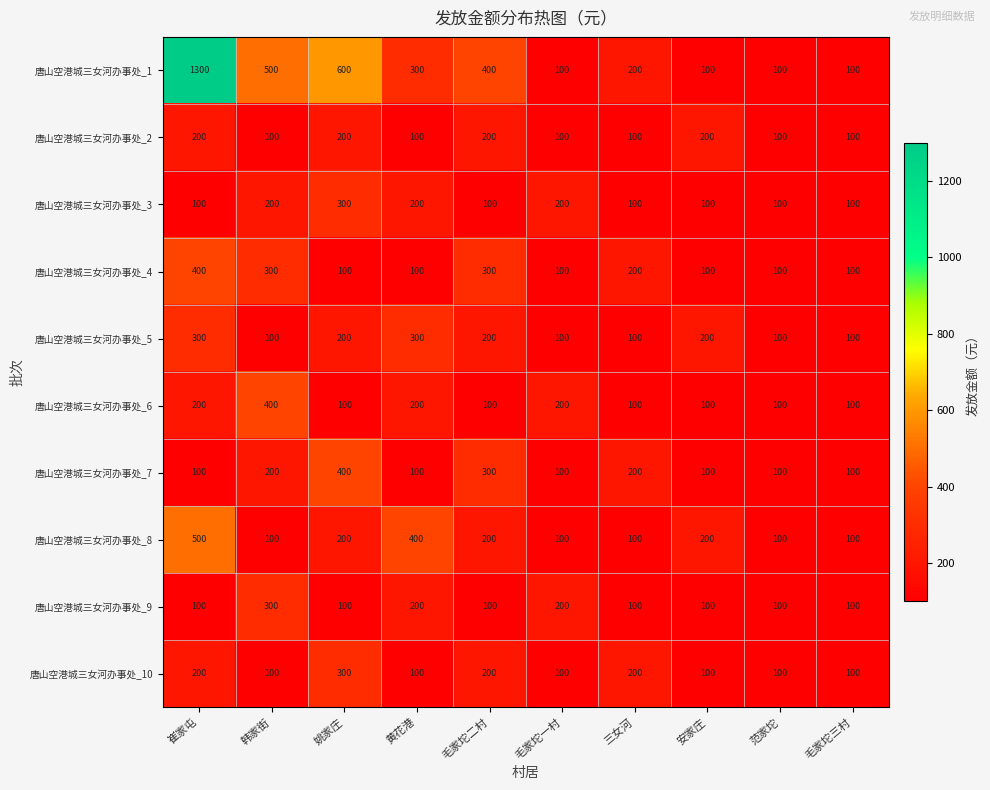

What is the maximum value shown in the chart?

1300